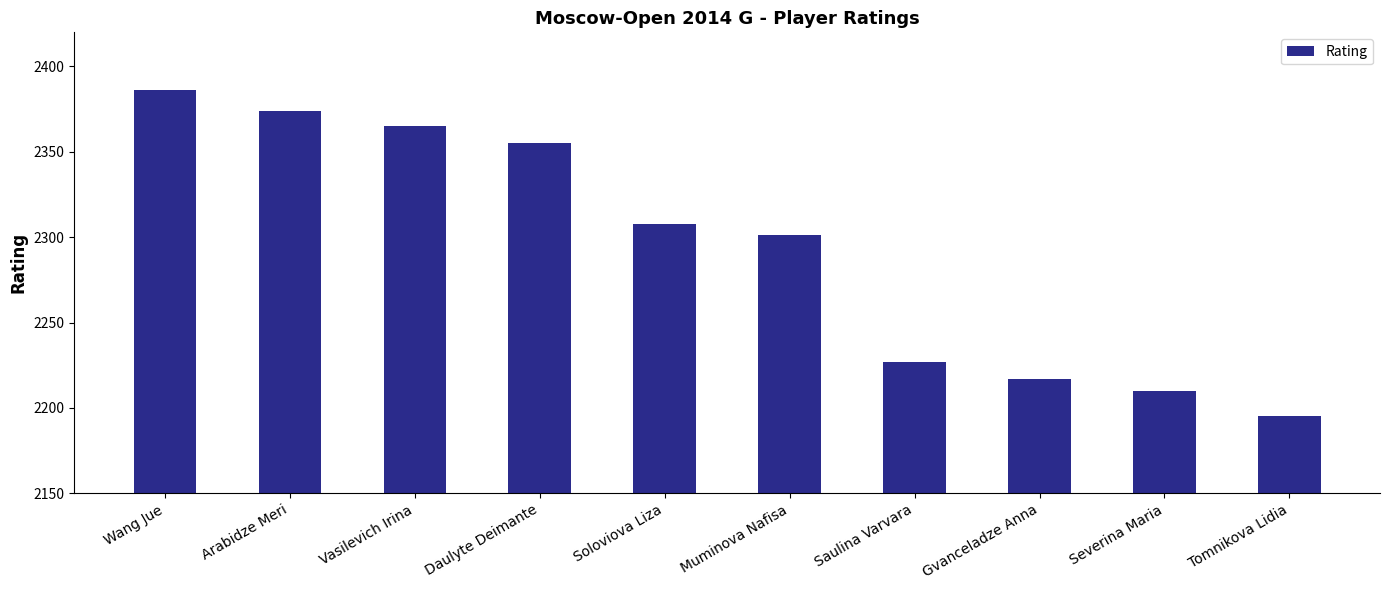

What is the maximum value shown in the chart?

2386